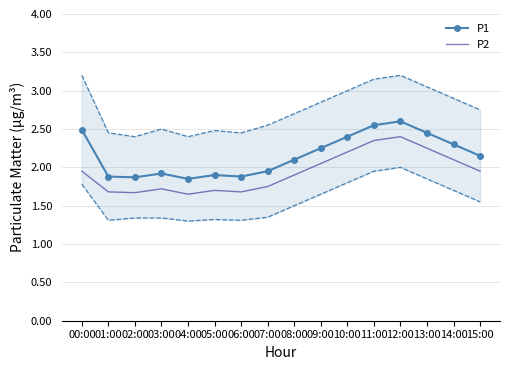

List the labels in order of P2 value, smallest first.

04:00, 02:00, 01:00, 06:00, 05:00, 03:00, 07:00, 08:00, 00:00, 15:00, 09:00, 14:00, 10:00, 13:00, 11:00, 12:00